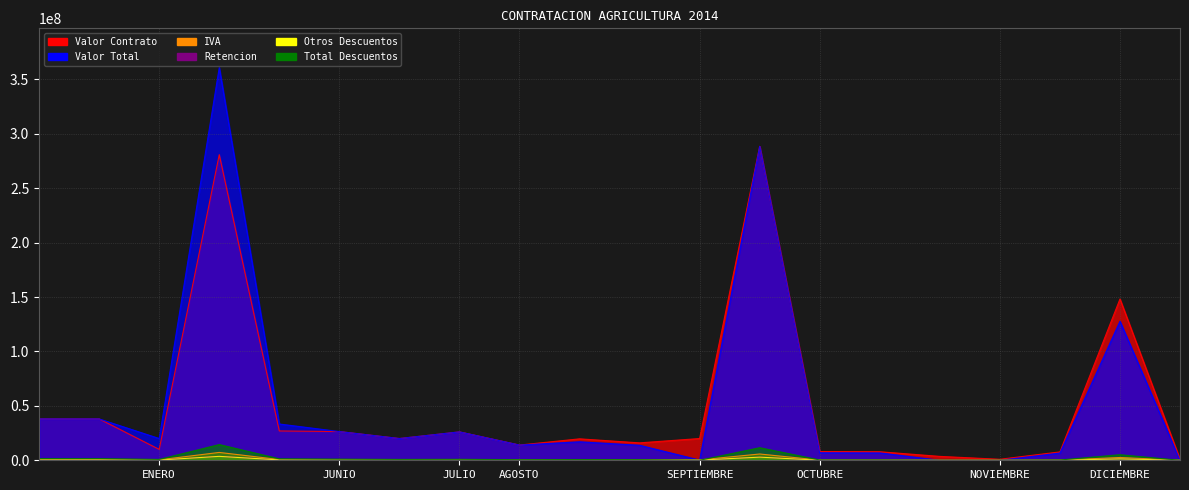

What is the average value of the Total Descuentos series?

2080617.1